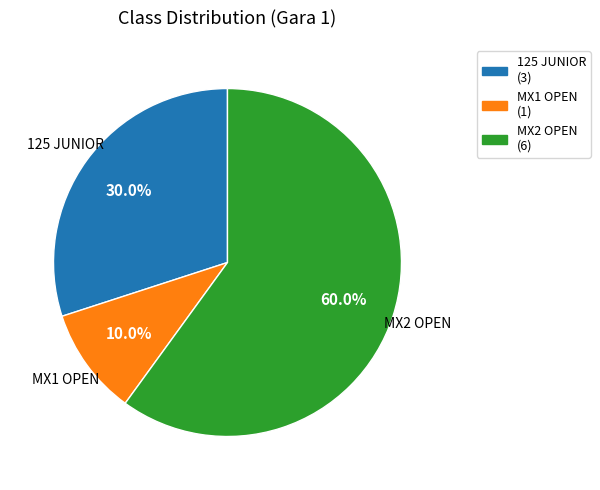

Between MX2 OPEN and MX1 OPEN, which is larger?

MX2 OPEN